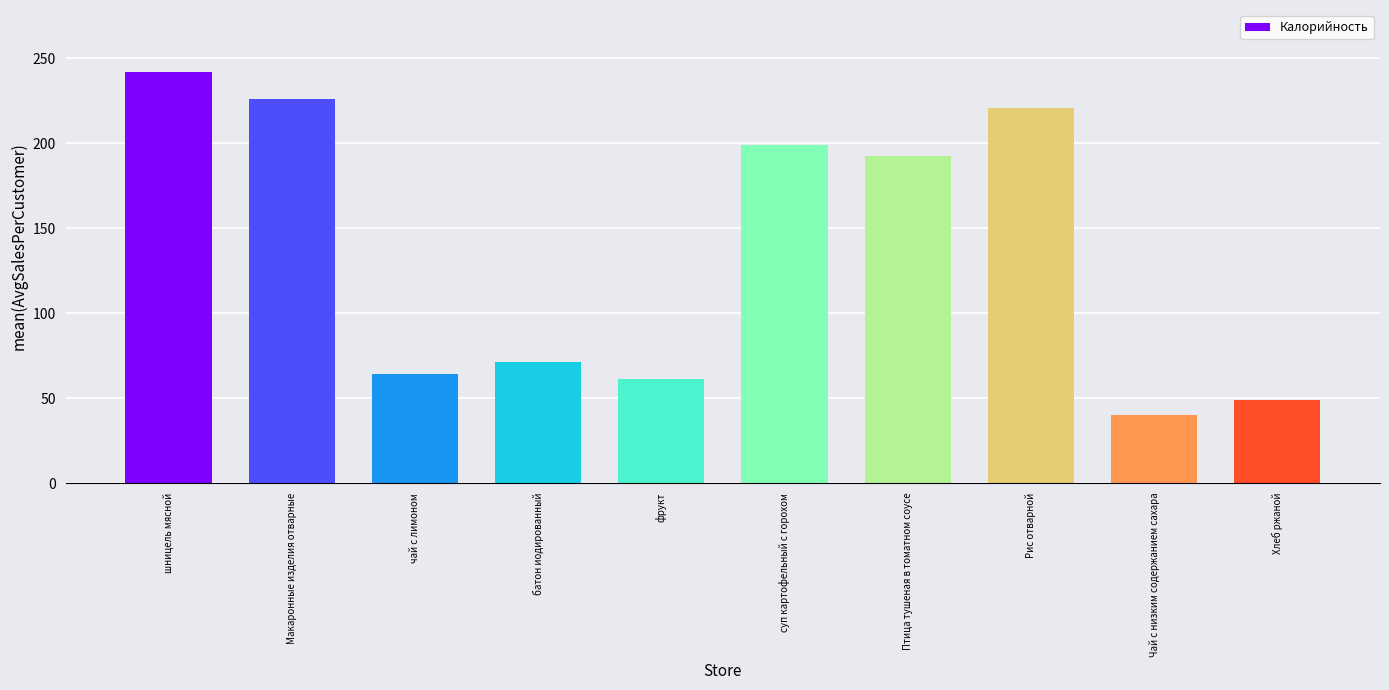

Approximately how many times larger is the value at Птица тушеная в томатном соусе compared to батон иодированный?

2.7